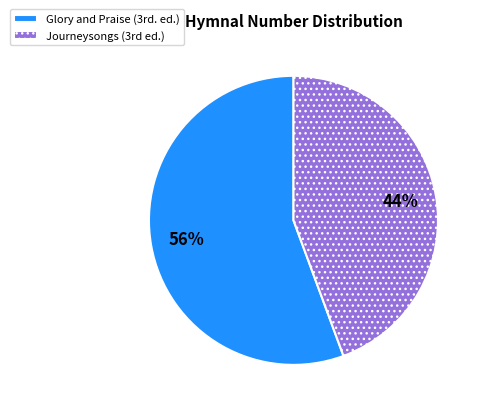

What is the largest slice in the pie chart?

Glory and Praise (3rd. ed.)